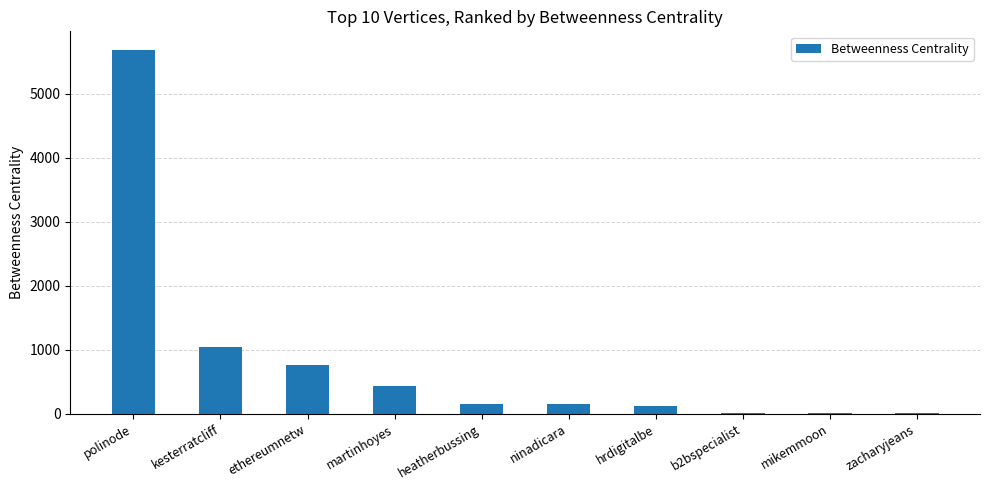

The chart shows a value of 1050.0 at kesterratcliff. True or false?

True